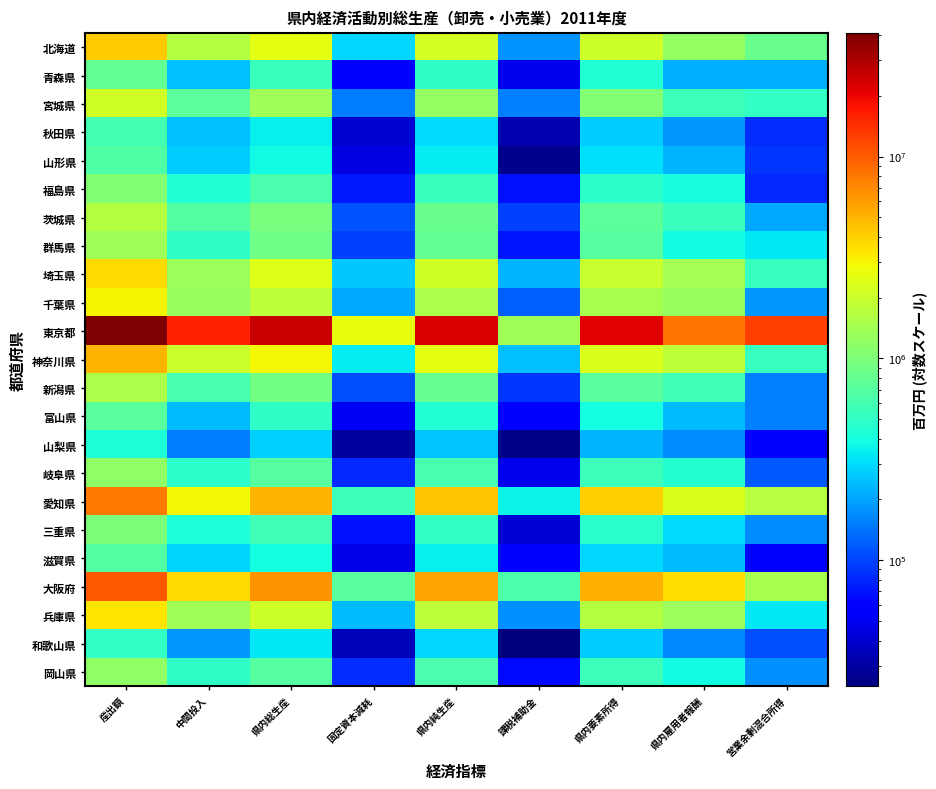

What is the total value across all series at 産出額?

93607753